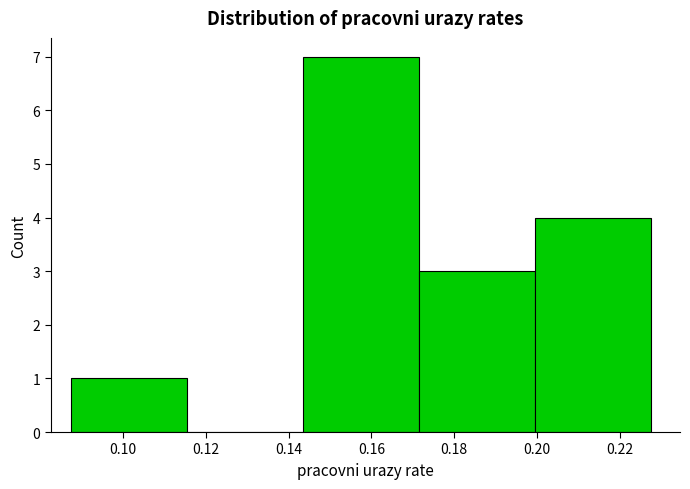

Reading left to right, transcribe this chart: for each bar, give the range it covers on the x-axis and its height. Neither the bar edges nor the heights are printed on the chart, so give them approximately, as read against the axes.

0.088 to 0.116: 1
0.116 to 0.144: 0
0.144 to 0.172: 7
0.172 to 0.200: 3
0.200 to 0.228: 4